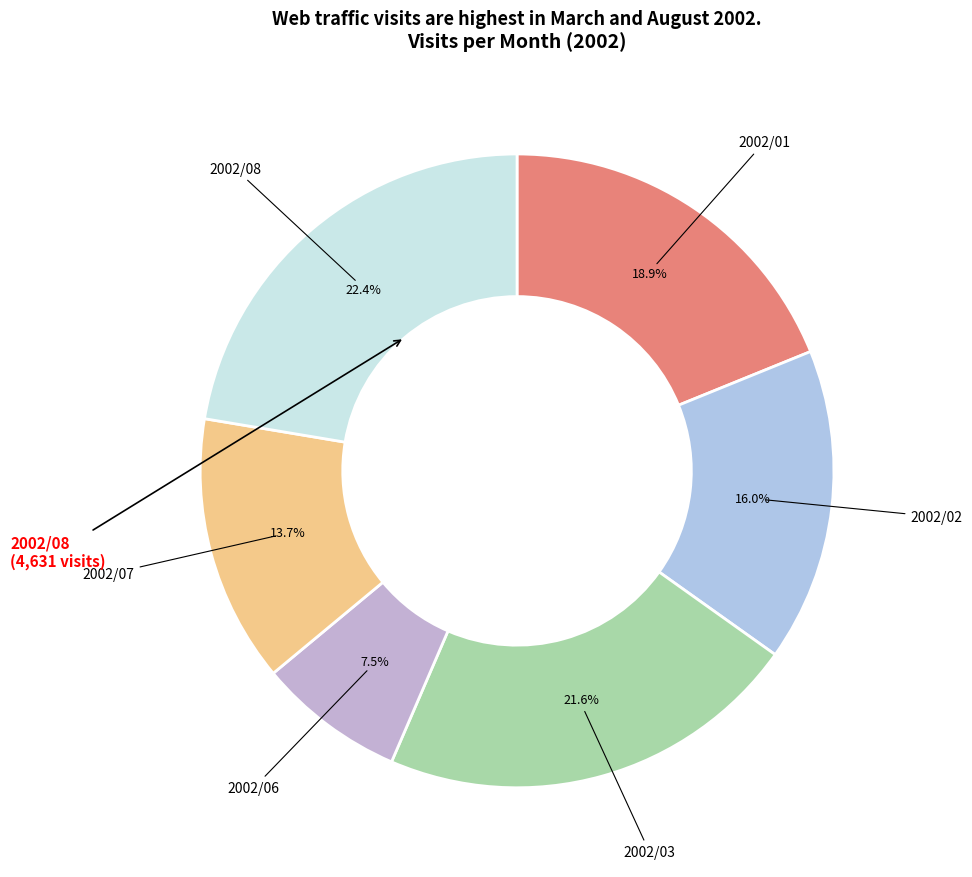

Does any single category account for the majority?

No